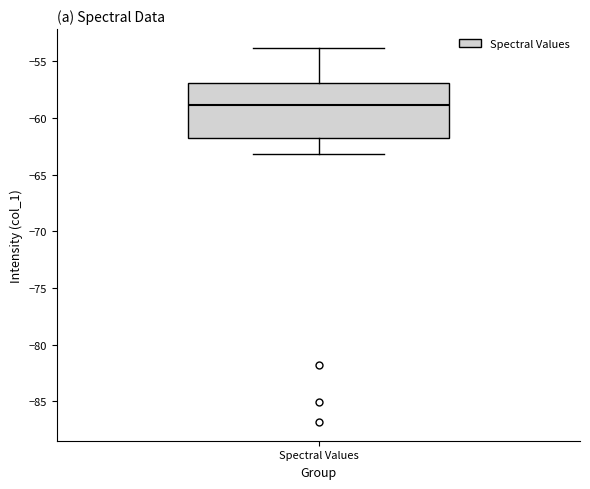

Where is the upper edge of the box for Spectral Values on the y-axis? The values are not printed on the chart, so give them approximately, as read against the axis.

-57